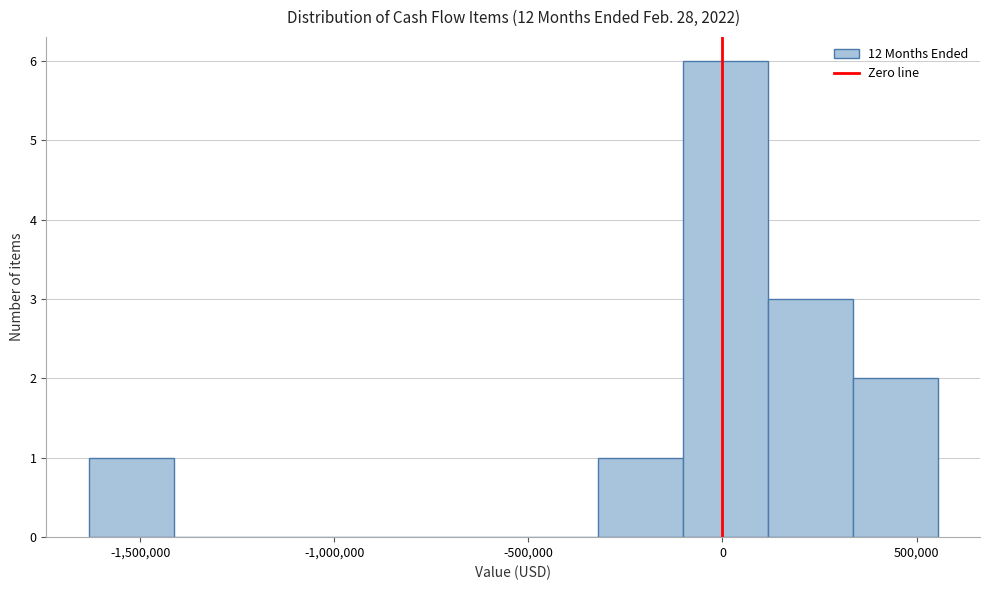

Reading left to right, transcribe this chart: for each bar, give the range it covers on the x-axis and its height. Neither the bar edges nor the heights are printed on the chart, so give them approximately, as read against the axes.

-1650000 to -1400000: 1
-1400000 to -1200000: 0
-1200000 to -1000000: 0
-1000000 to -750000: 0
-750000 to -550000: 0
-550000 to -300000: 0
-300000 to -100000: 1
-100000 to 100000: 6
100000 to 350000: 3
350000 to 550000: 2